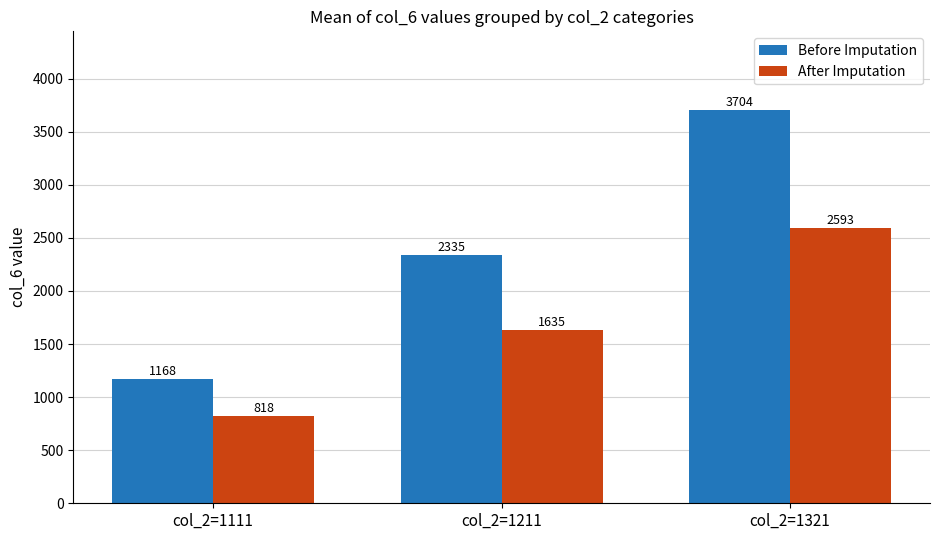

What is the difference between the second highest and minimum values in the After Imputation series?

817